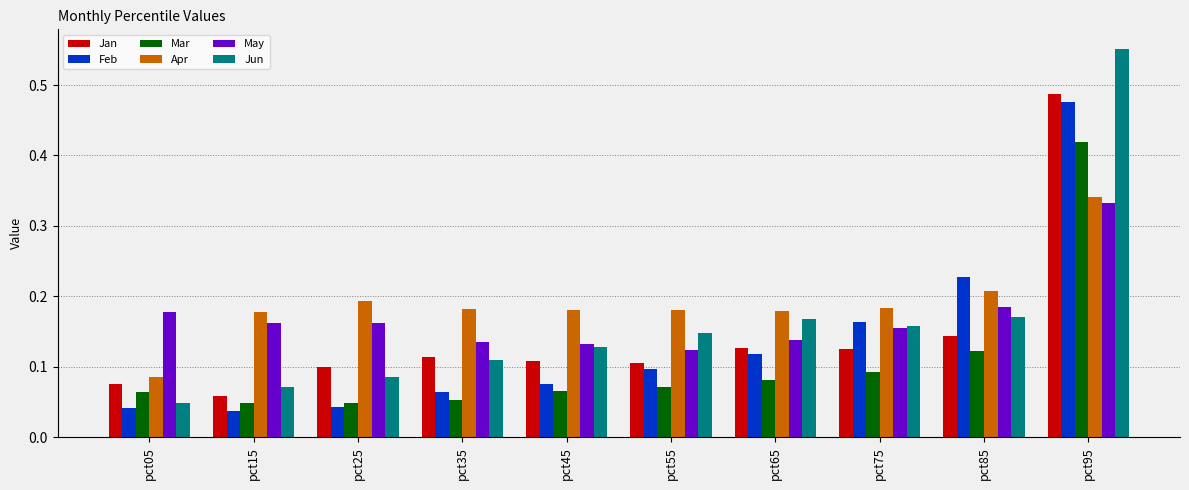

Which category has the highest value in the Jun series?

pct95